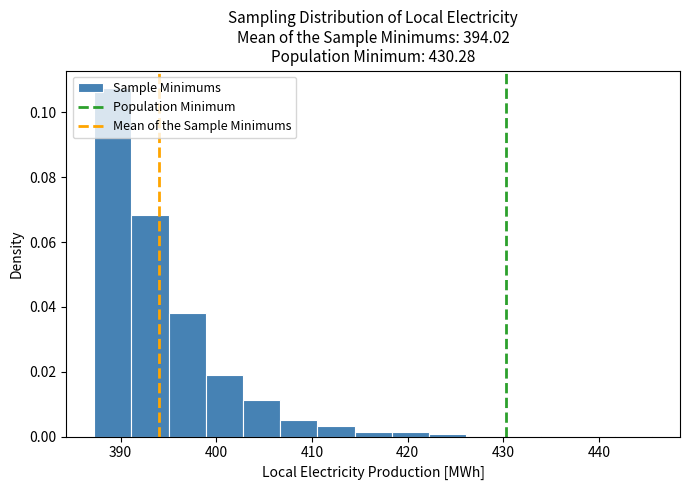

Around what value on the x-axis is the tallest bar? Give the approximate position of its centre, as read against the axis.

389